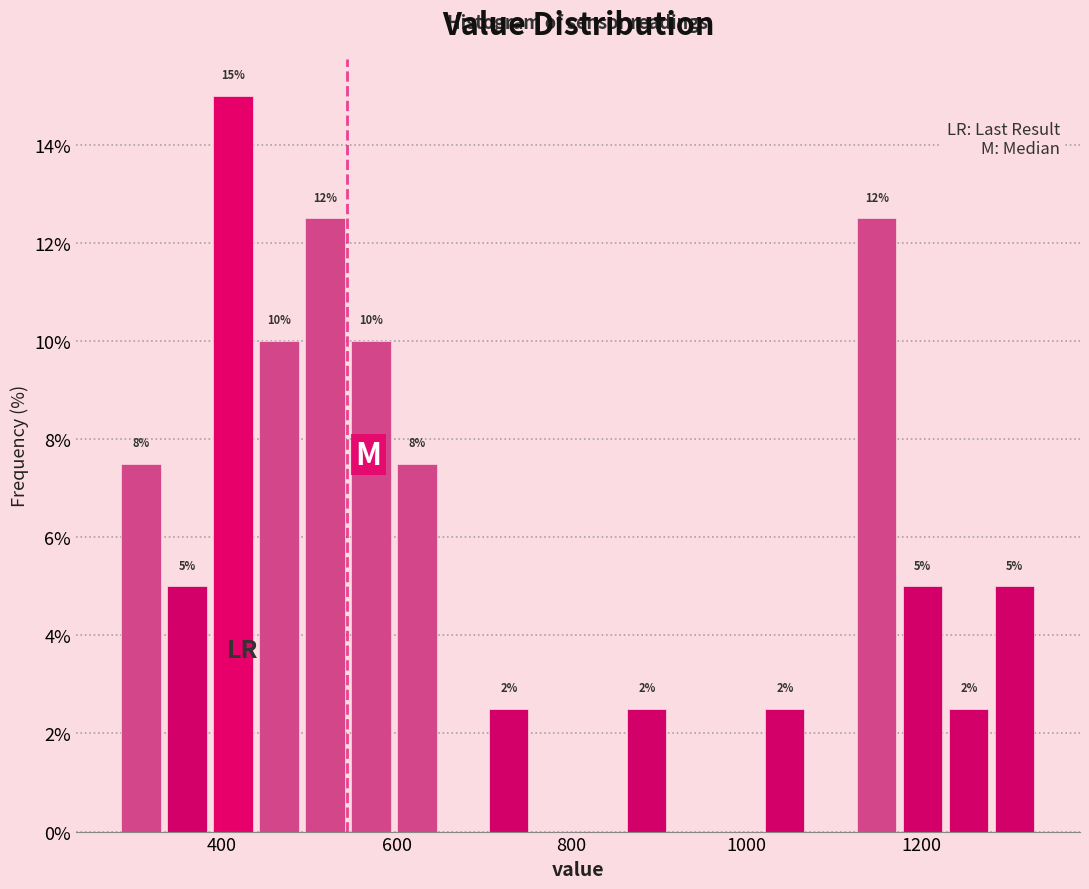

Read against the x-axis, roughly where is the centre of the tallest bar?

420